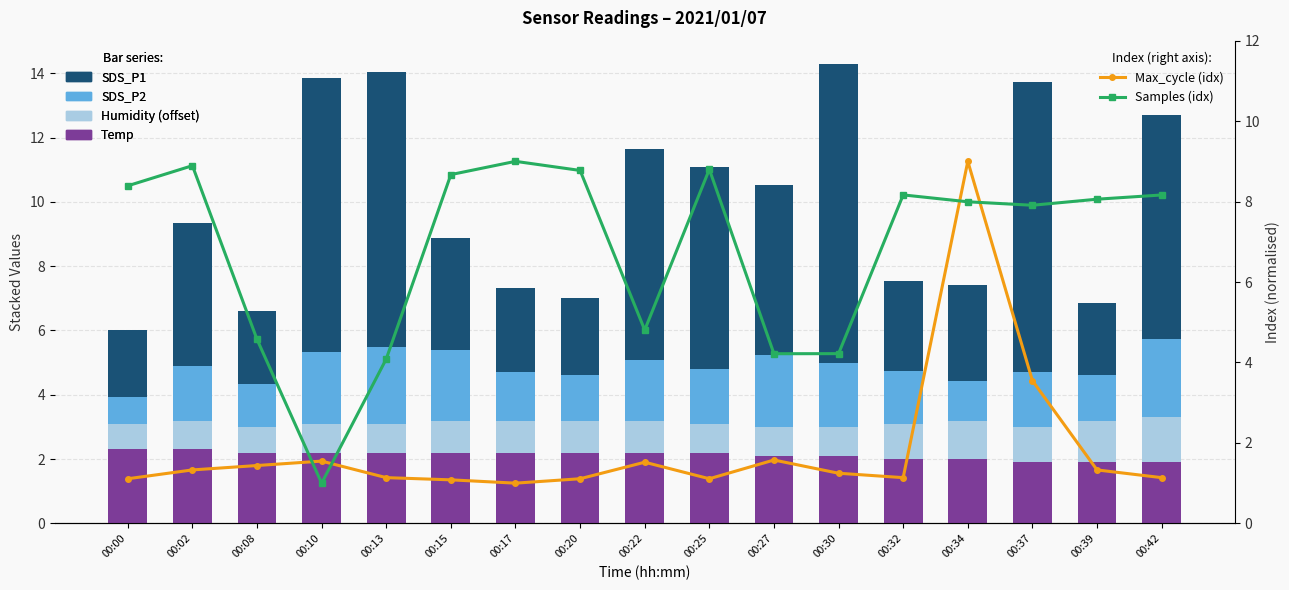

Reading left to right, transcribe all the data shown in this chart.

Temp: 00:00=2.3	00:02=2.3	00:08=2.2	00:10=2.2	00:13=2.2	00:15=2.2	00:17=2.2	00:20=2.2	00:22=2.2	00:25=2.2	00:27=2.1	00:30=2.1	00:32=2.0	00:34=2.0	00:37=1.9	00:39=1.9	00:42=1.9
Humidity: 00:00=0.8	00:02=0.9	00:08=0.8	00:10=0.9	00:13=0.9	00:15=1.0	00:17=1.0	00:20=1.0	00:22=1.0	00:25=0.9	00:27=0.9	00:30=0.9	00:32=1.1	00:34=1.2	00:37=1.1	00:39=1.3	00:42=1.4
SDS_P2: 00:00=0.8	00:02=1.7	00:08=1.3	00:10=2.2	00:13=2.4	00:15=2.2	00:17=1.5	00:20=1.4	00:22=1.9	00:25=1.7	00:27=2.2	00:30=2.0	00:32=1.6	00:34=1.2	00:37=1.7	00:39=1.4	00:42=2.4
SDS_P1: 00:00=2.1	00:02=4.4	00:08=2.3	00:10=8.5	00:13=8.5	00:15=3.5	00:17=2.6	00:20=2.4	00:22=6.6	00:25=6.3	00:27=5.3	00:30=9.3	00:32=2.8	00:34=3.0	00:37=9.0	00:39=2.3	00:42=7.0
Max_cycle (idx): 00:00=1.1	00:02=1.3	00:08=1.4	00:10=1.5	00:13=1.1	00:15=1.1	00:17=1.0	00:20=1.1	00:22=1.5	00:25=1.1	00:27=1.6	00:30=1.2	00:32=1.1	00:34=9.0	00:37=3.5	00:39=1.3	00:42=1.1
Samples (idx): 00:00=8.4	00:02=8.9	00:08=4.6	00:10=1.0	00:13=4.1	00:15=8.7	00:17=9.0	00:20=8.8	00:22=4.8	00:25=8.8	00:27=4.2	00:30=4.2	00:32=8.2	00:34=8.0	00:37=7.9	00:39=8.1	00:42=8.2